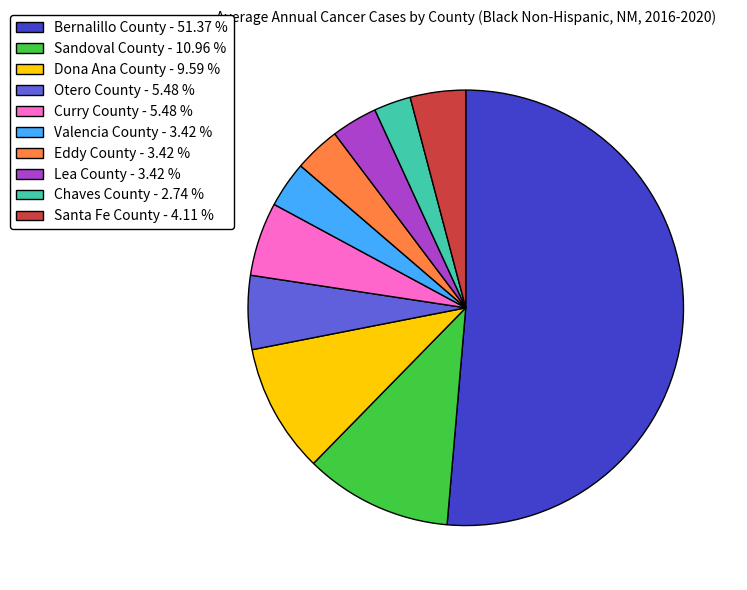

Do Eddy County and Lea County together represent more than half of the pie?

No